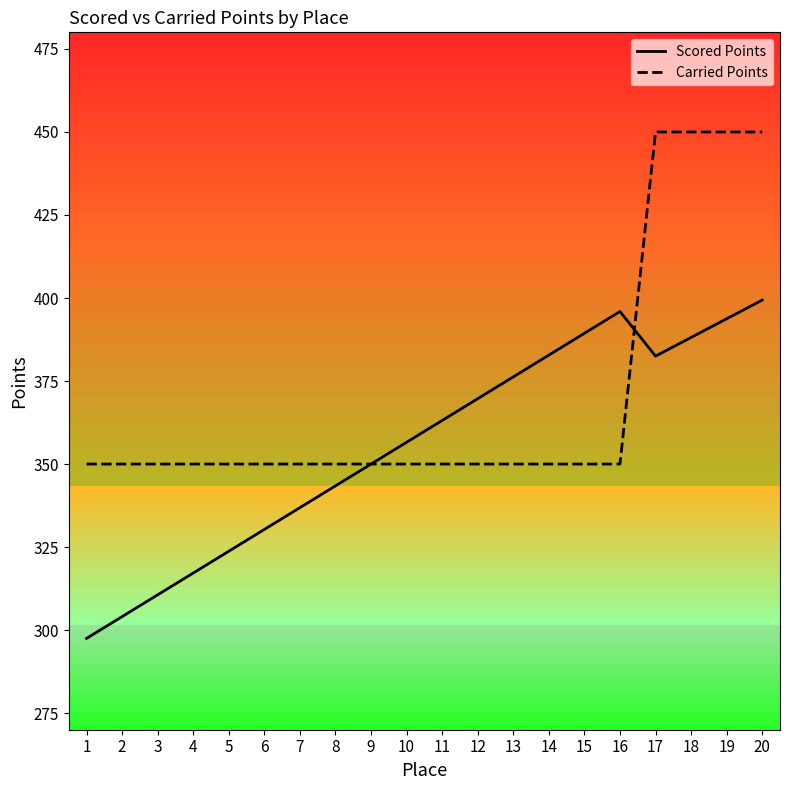

Which series has the largest total across all categories?

Carried Points